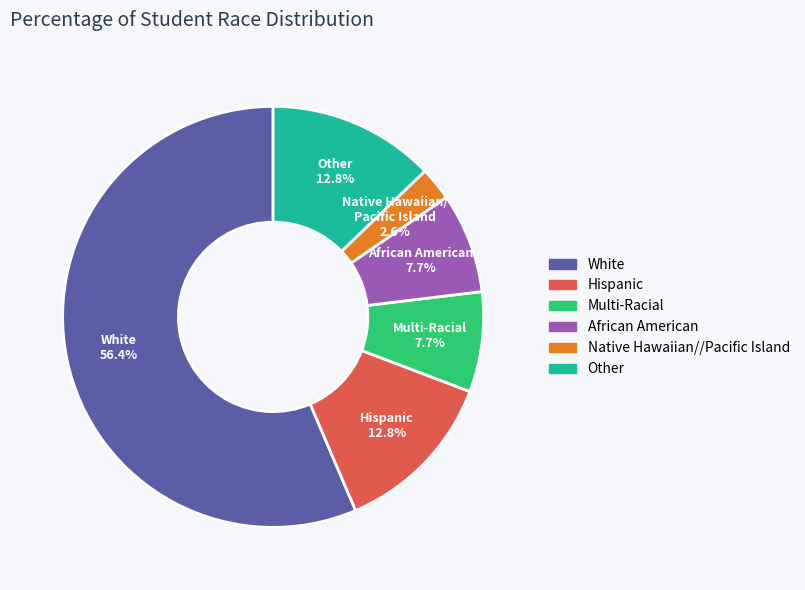

Is there any slice that represents more than half of the pie?

Yes